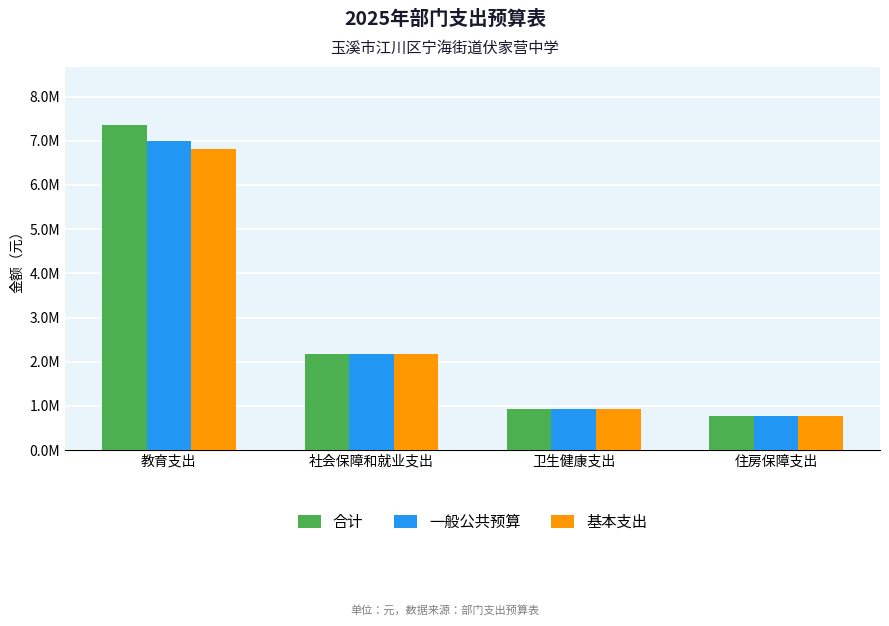

Does the chart contain stacked bars?

No